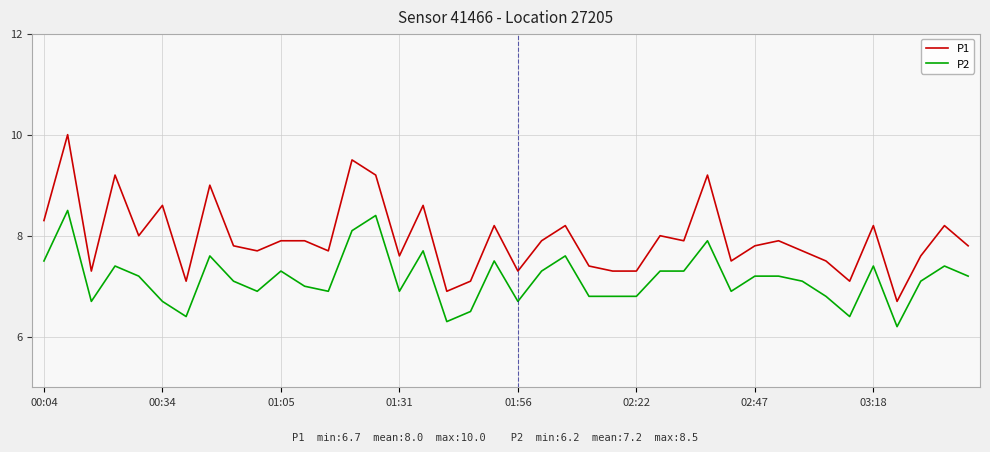

True or false: P1 and P2 intersect in this chart.

False